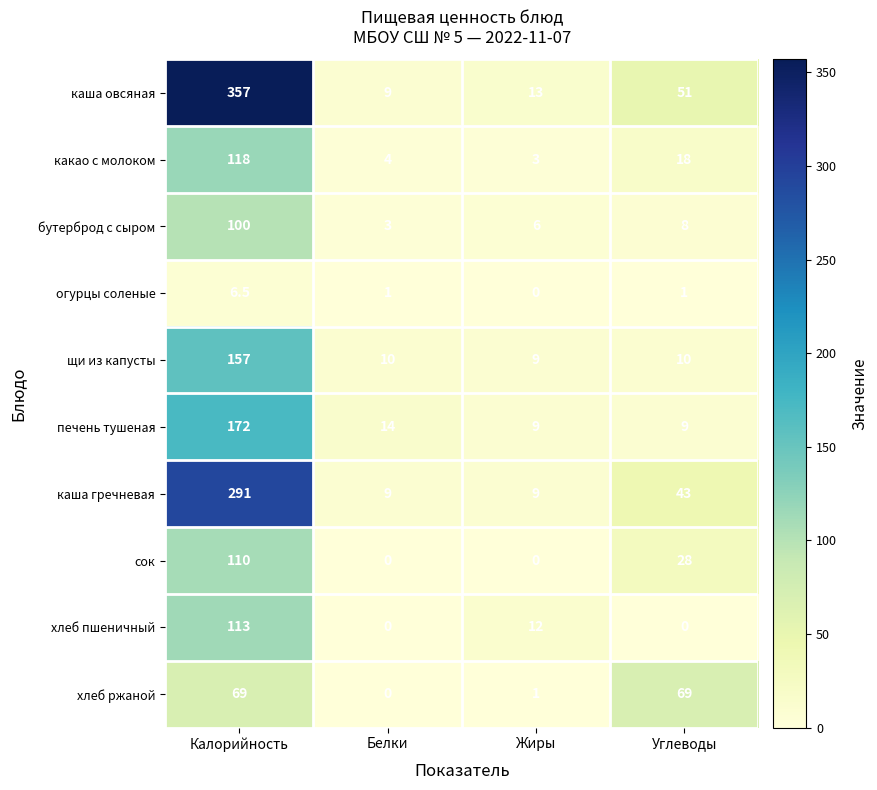

What is the greatest value displayed?

357.0